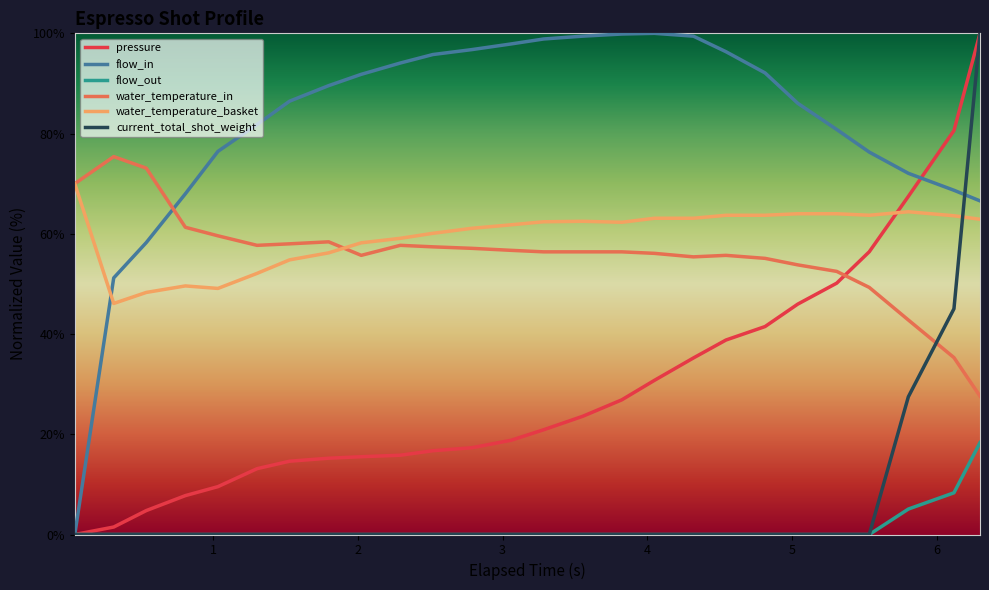

What is the sum of all water_temperature_basket values?

1549.9